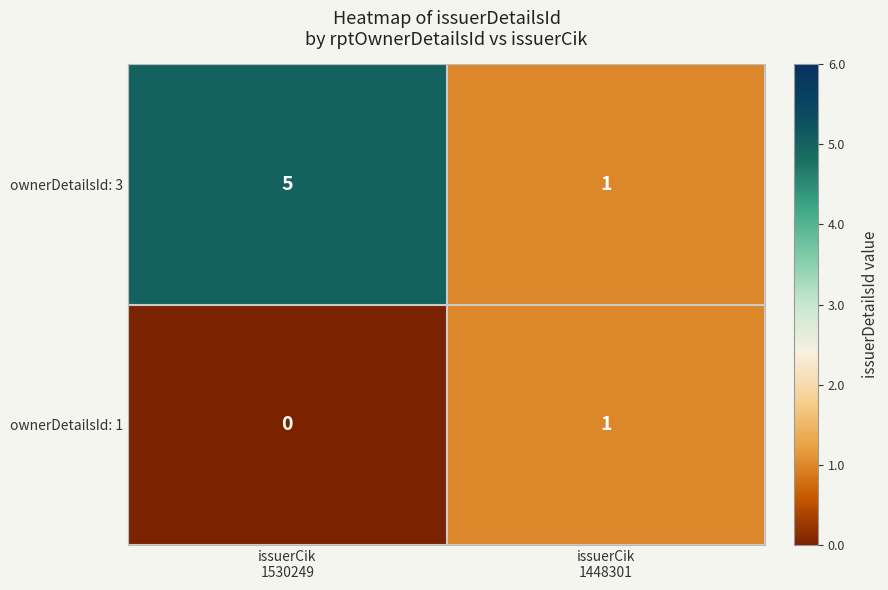

Which series has the largest range (max minus min)?

ownerDetailsId: 3